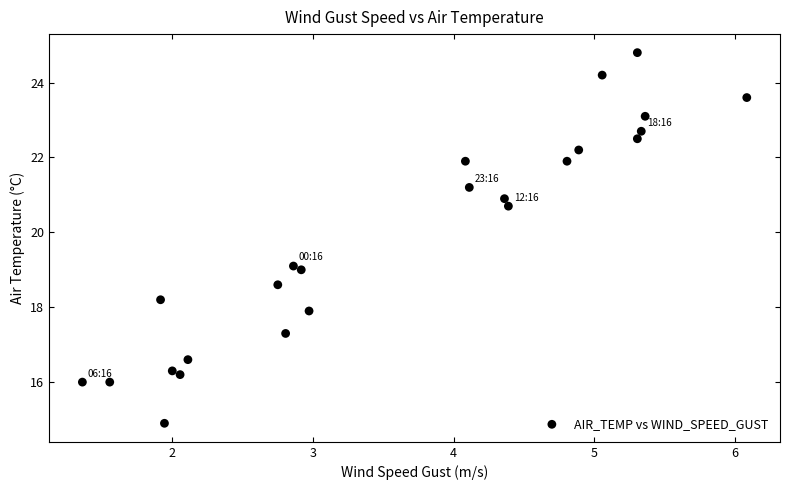

What is the range of Y values (max minus min)?

9.9